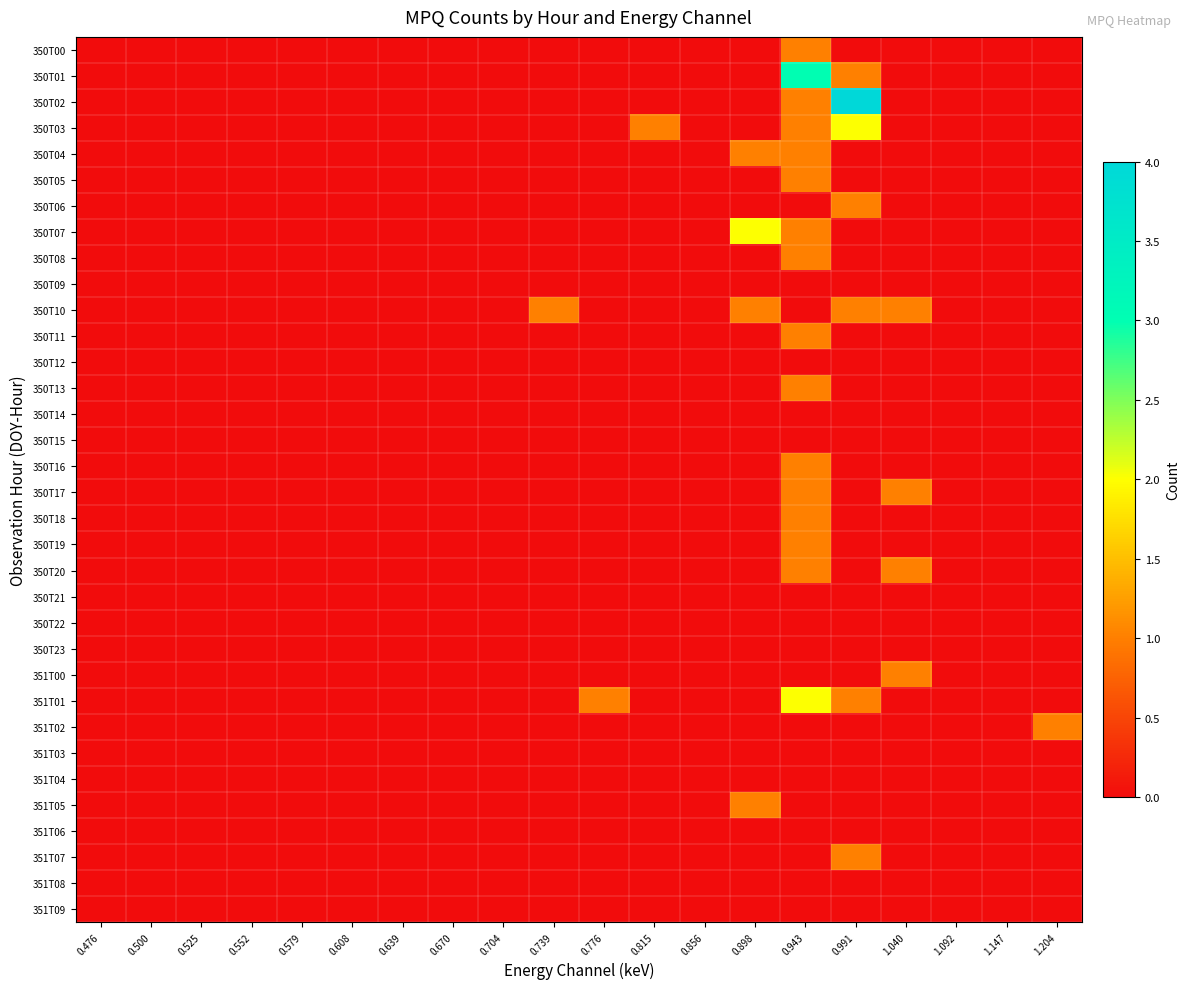

Which series has the widest spread of values?

350T02